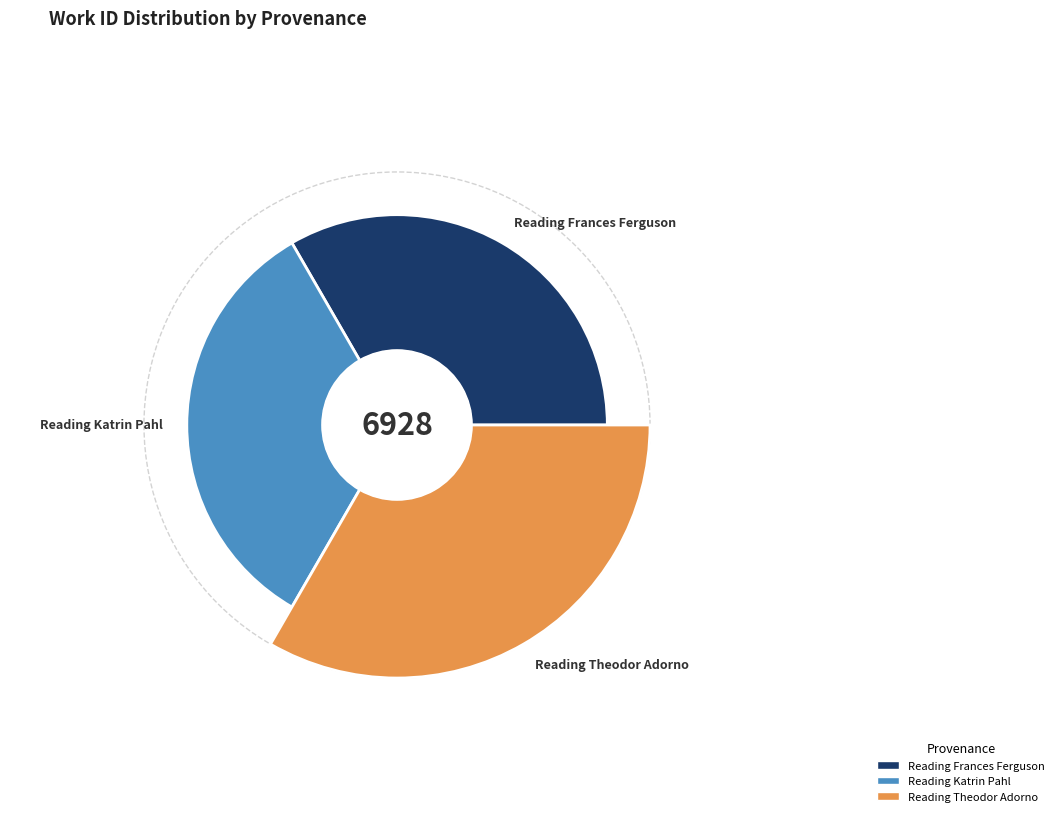

Rank the categories by value from lowest to highest.

Reading Katrin Pahl, Reading Frances Ferguson, Reading Theodor Adorno